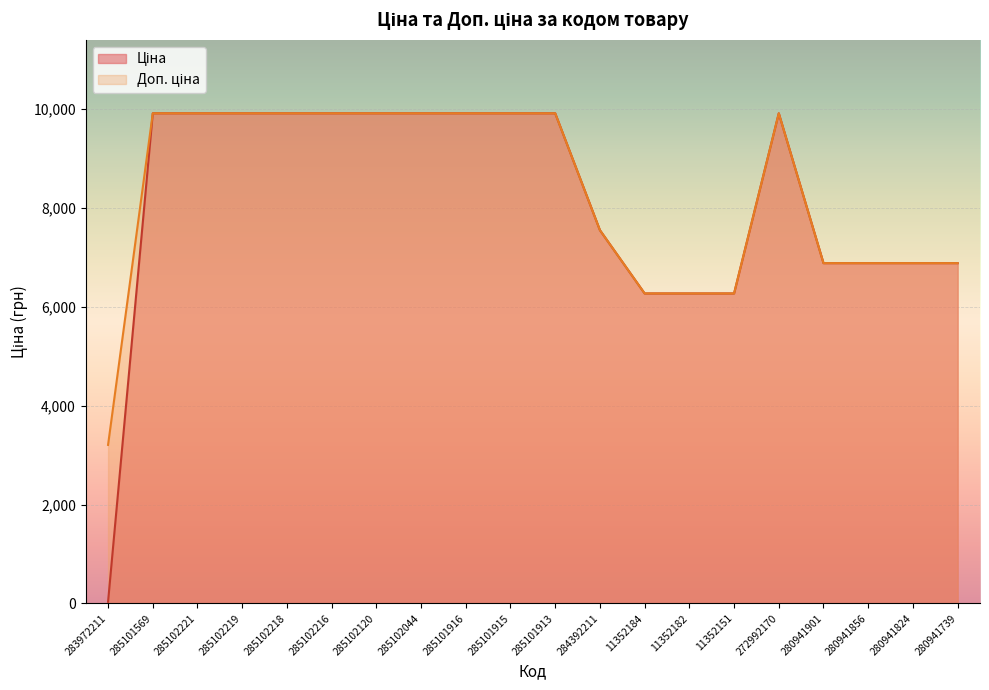

Is the value of Доп. ціна at 285101569 greater than the value of Ціна at 285102120?

No